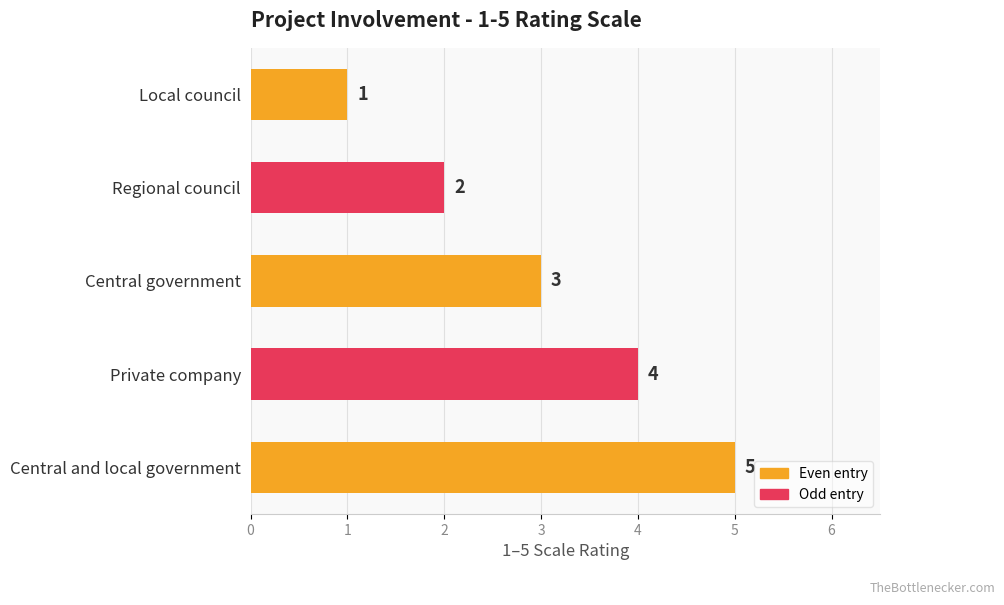

Read the value at Central government.

3